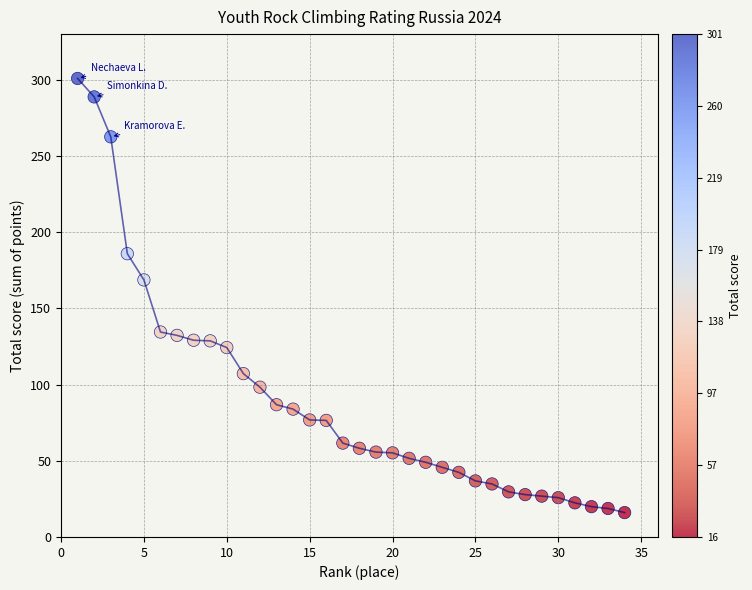

What is the range of X values (max minus min)?

33.0